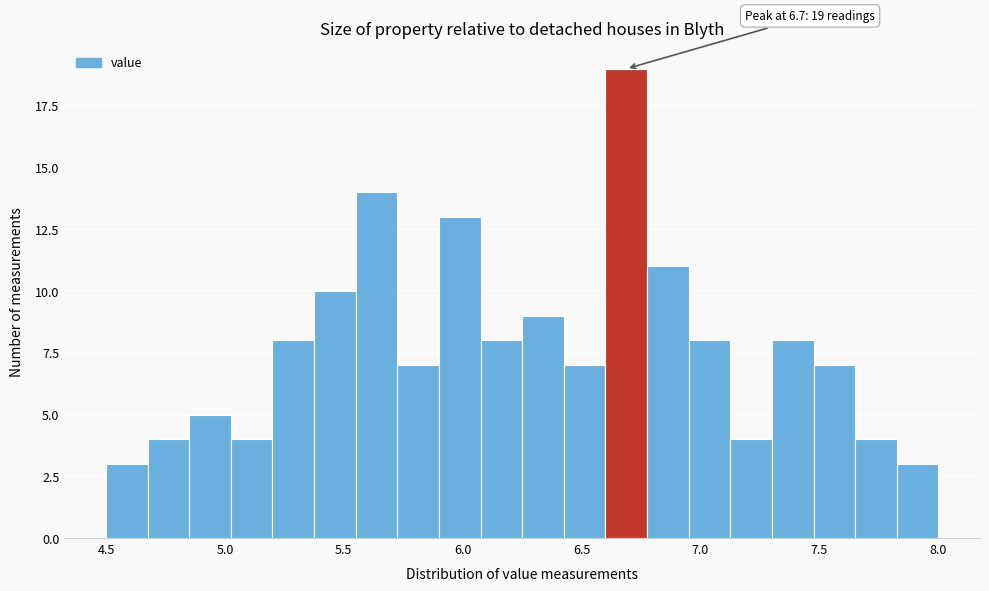

Around what value on the x-axis is the tallest bar? Give the approximate position of its centre, as read against the axis.

6.70